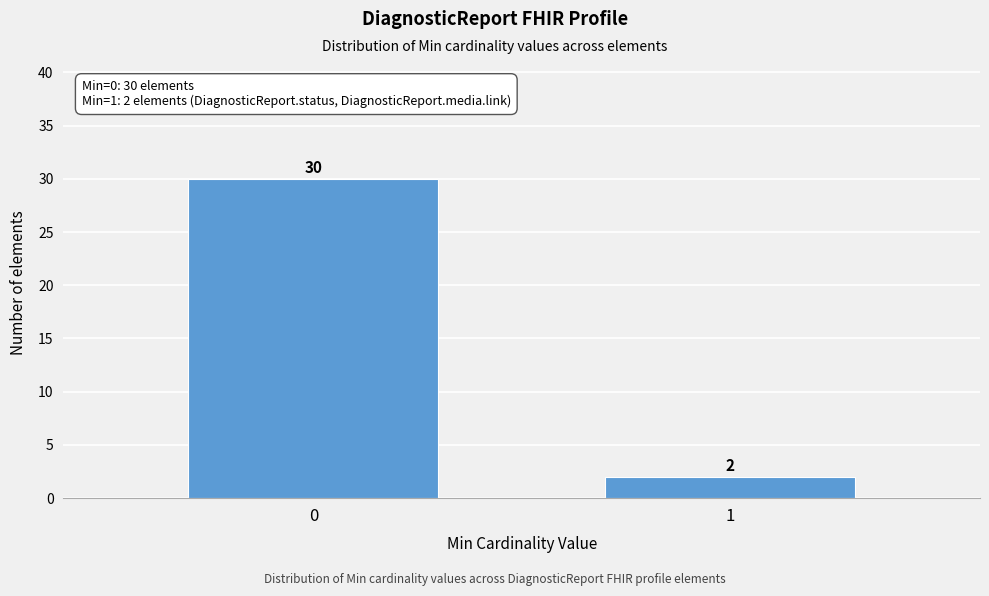

Reading left to right, what are all the values shown in this chart?

0=30	1=2